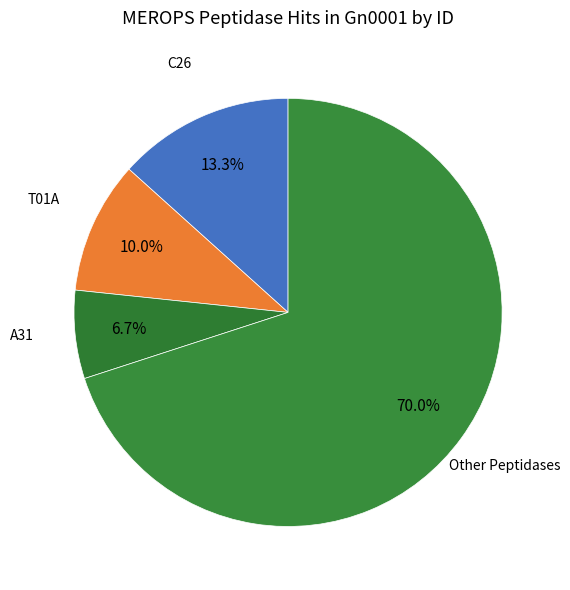

Count the number of slices in the pie.

4